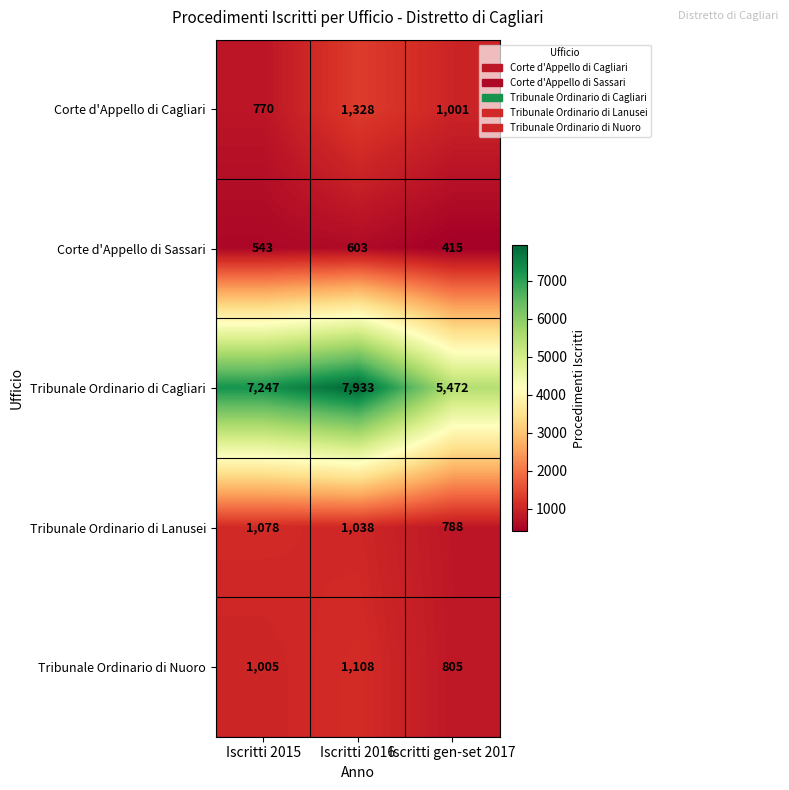

Count the number of data series in this chart.

5